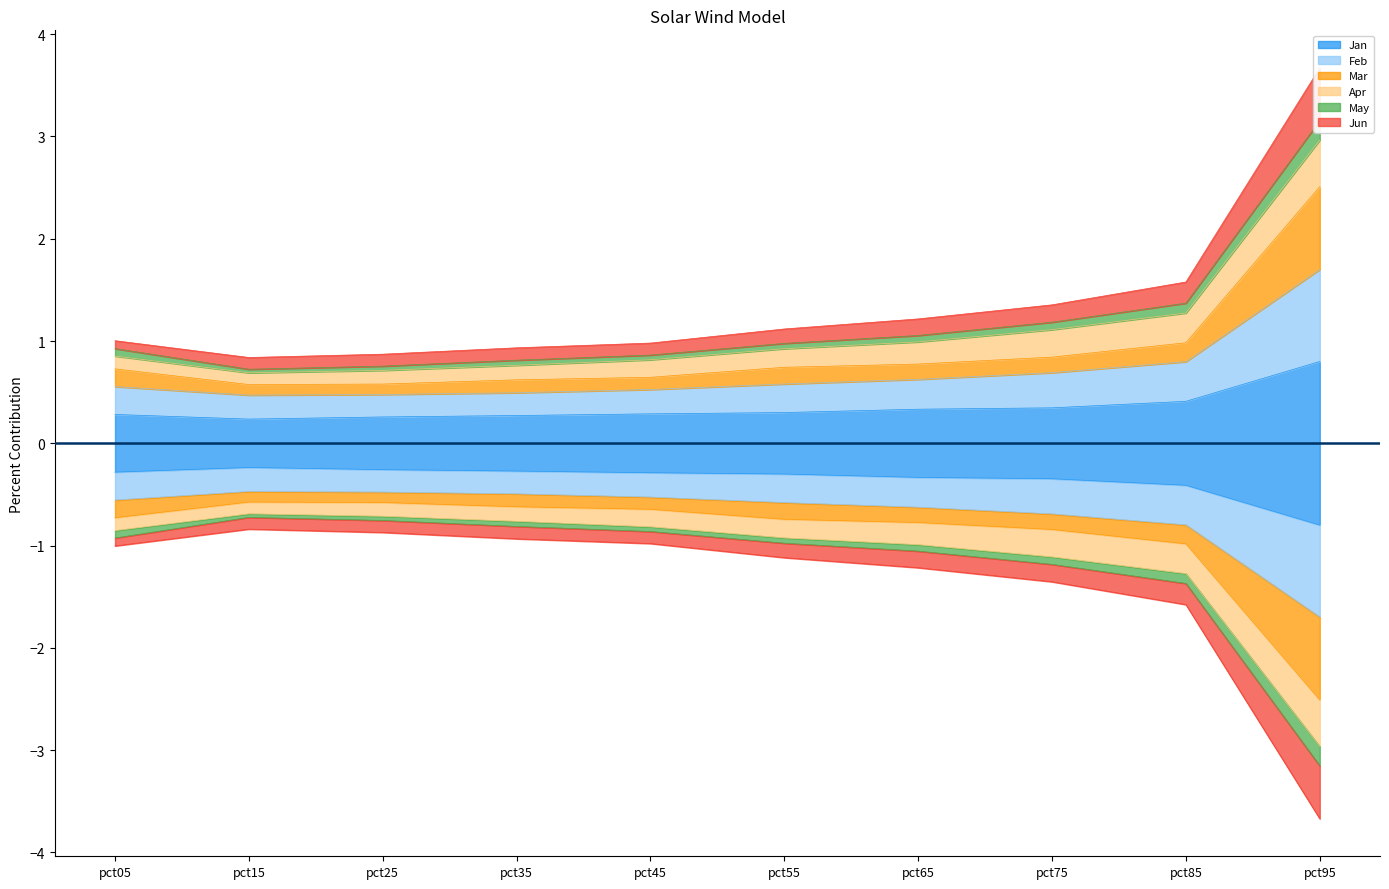

What is the minimum value for Jun?

0.8